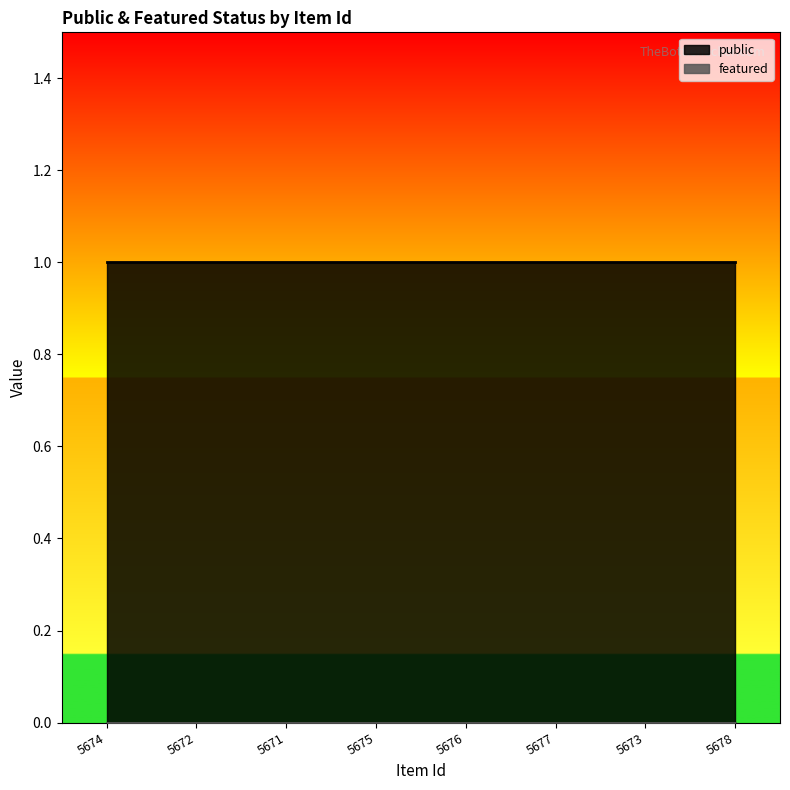

Rank the categories by public value from highest to lowest.

5674, 5672, 5671, 5675, 5676, 5677, 5673, 5678